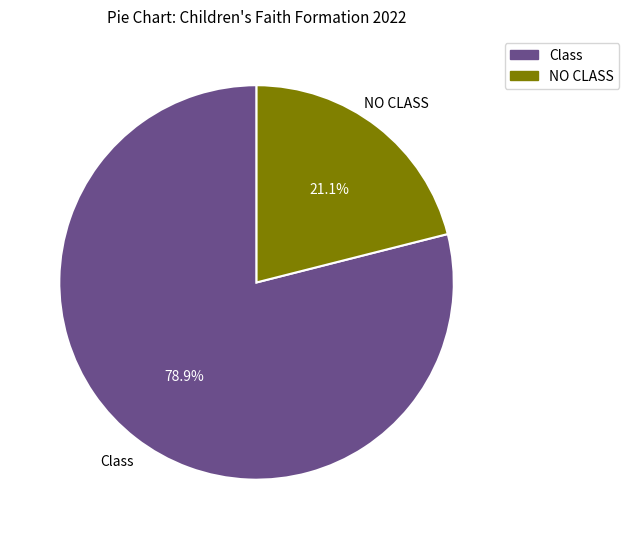

Is the sum of NO CLASS and Class greater than half?

Yes